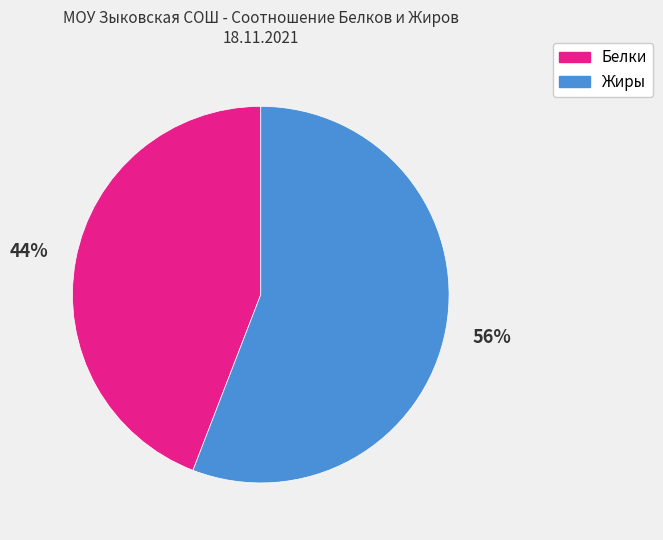

To the nearest percent, what is the average slice percentage?

50%